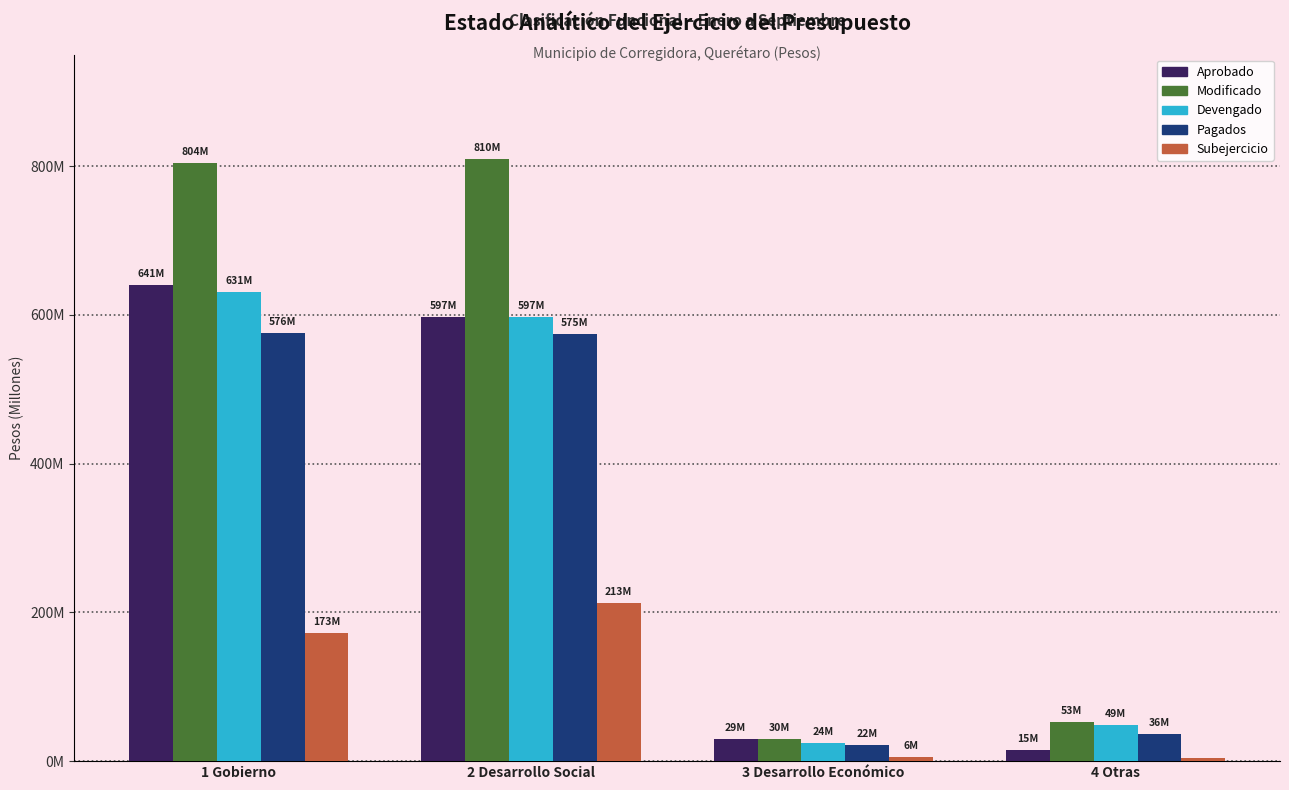

Where is Devengado nearest to the value 327956731?

2 Desarrollo Social